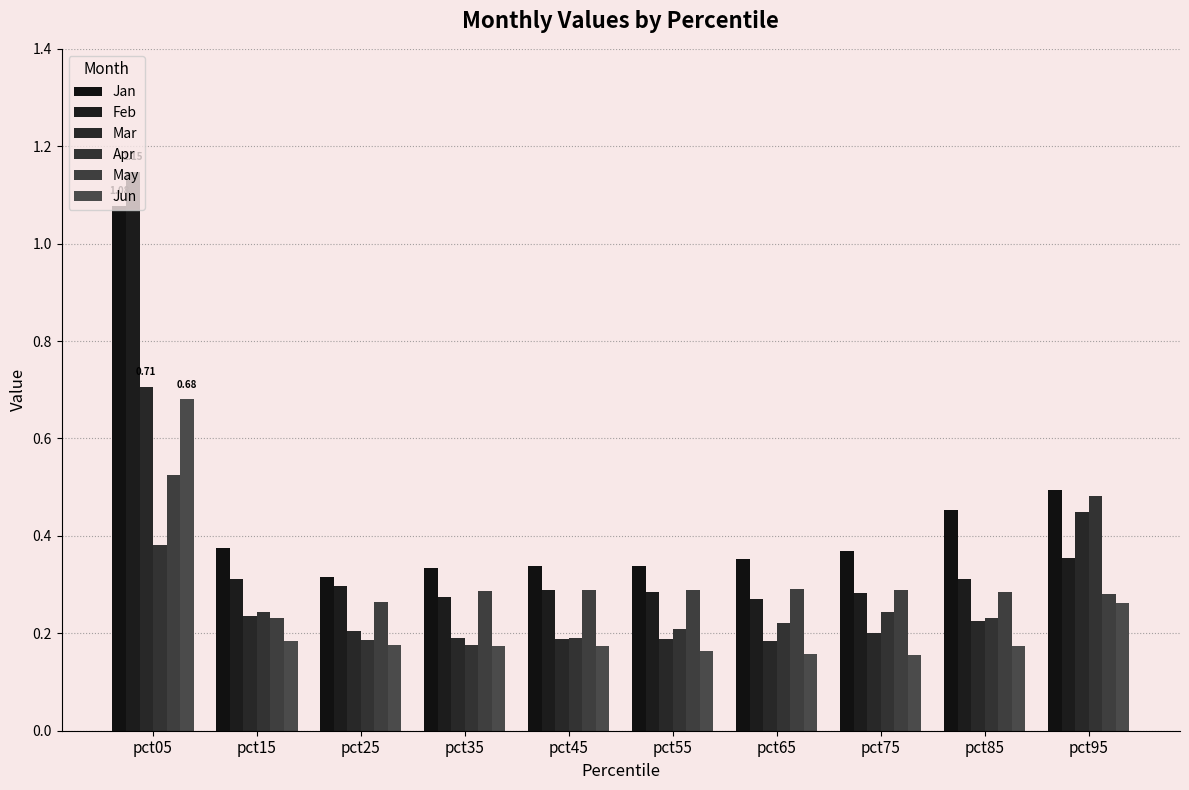

The Feb series shows 0.2 at pct25. True or false?

False